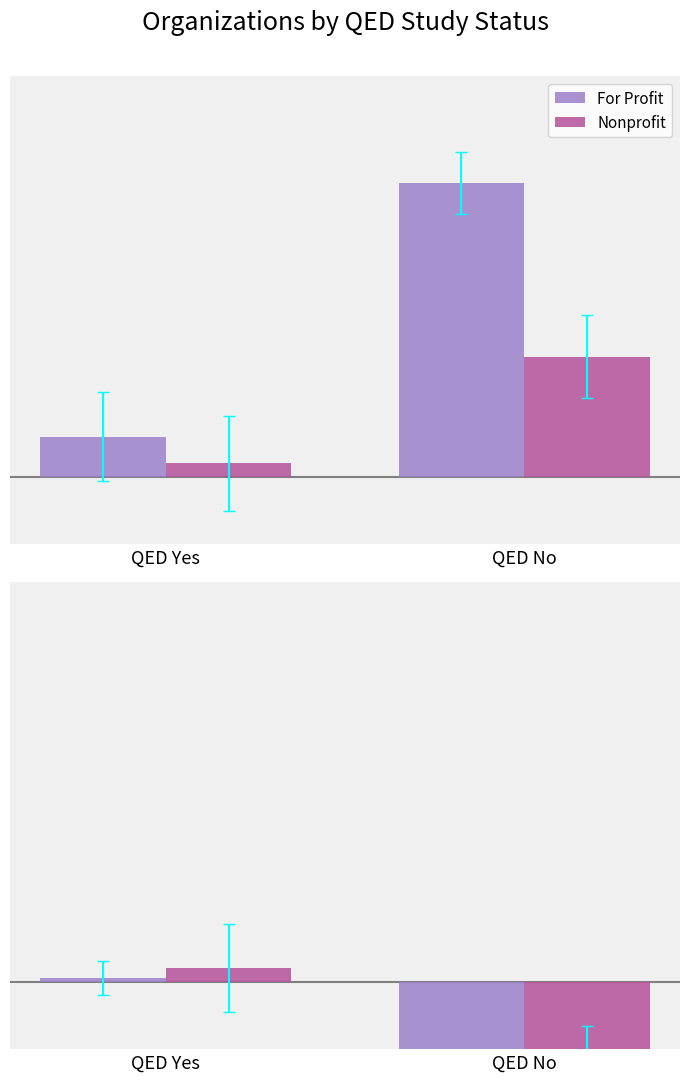

Where does the Nonprofit series first go above 1?

QED Yes